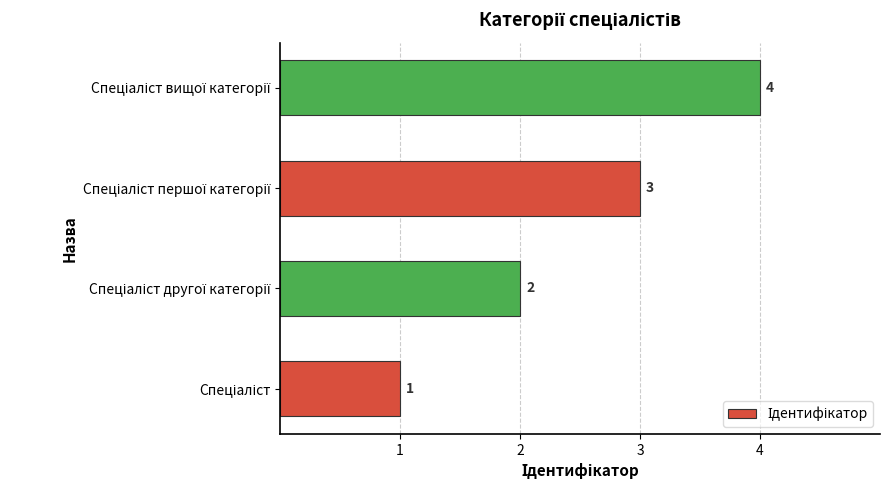

What is the sum of all values?

10